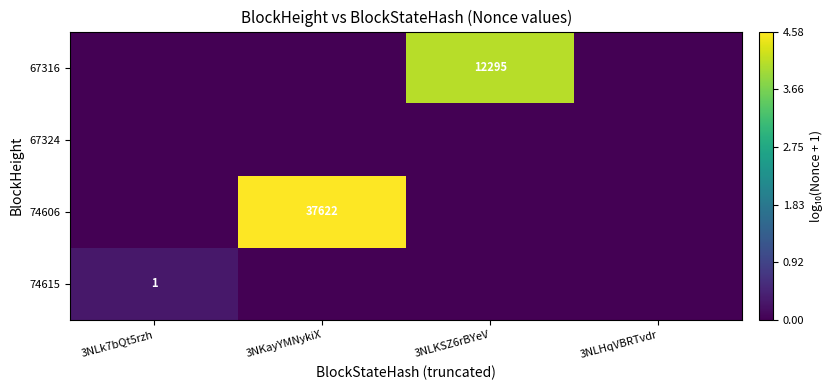

The value of 74615 at 3NLk7bQt5rzh is 1. True or false?

True